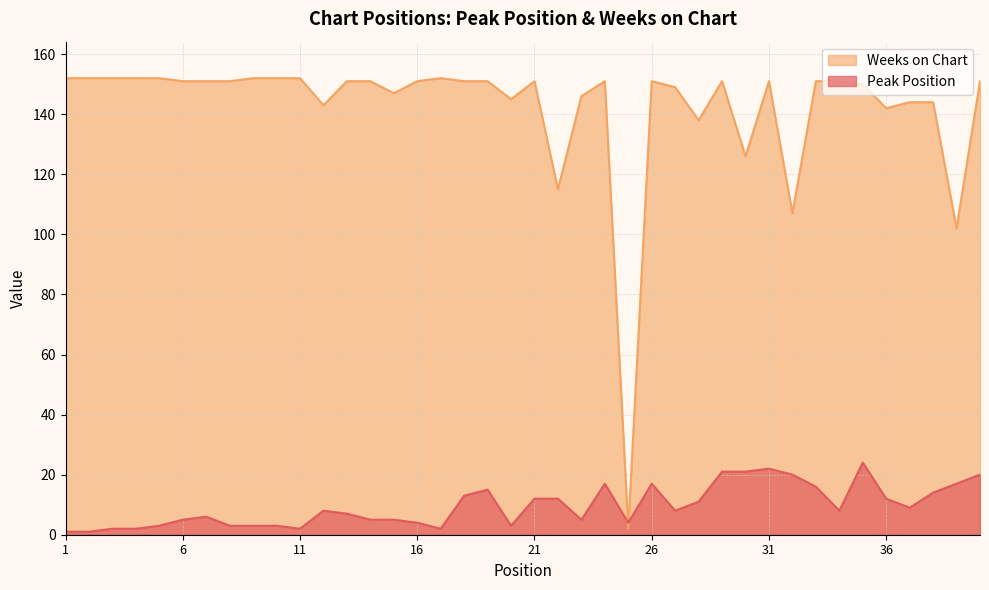

List the series in order of their overall mean, highest first.

Weeks on Chart, Peak Position